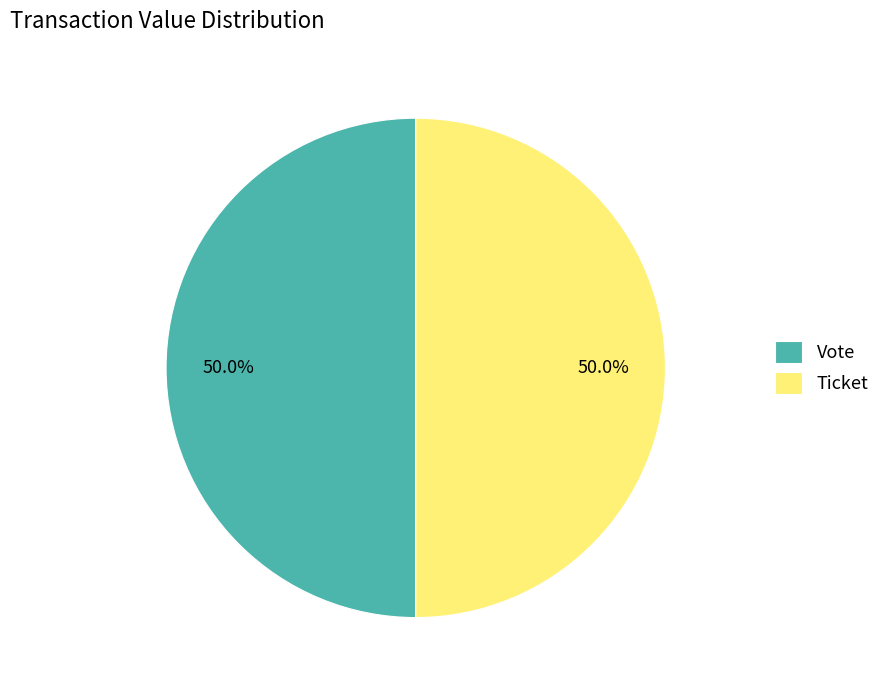

What portion of the pie excludes Vote?

50.0%